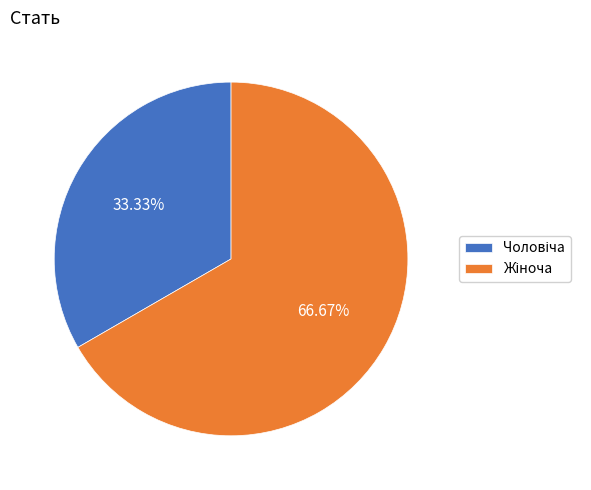

Is there a majority slice in this chart?

Yes